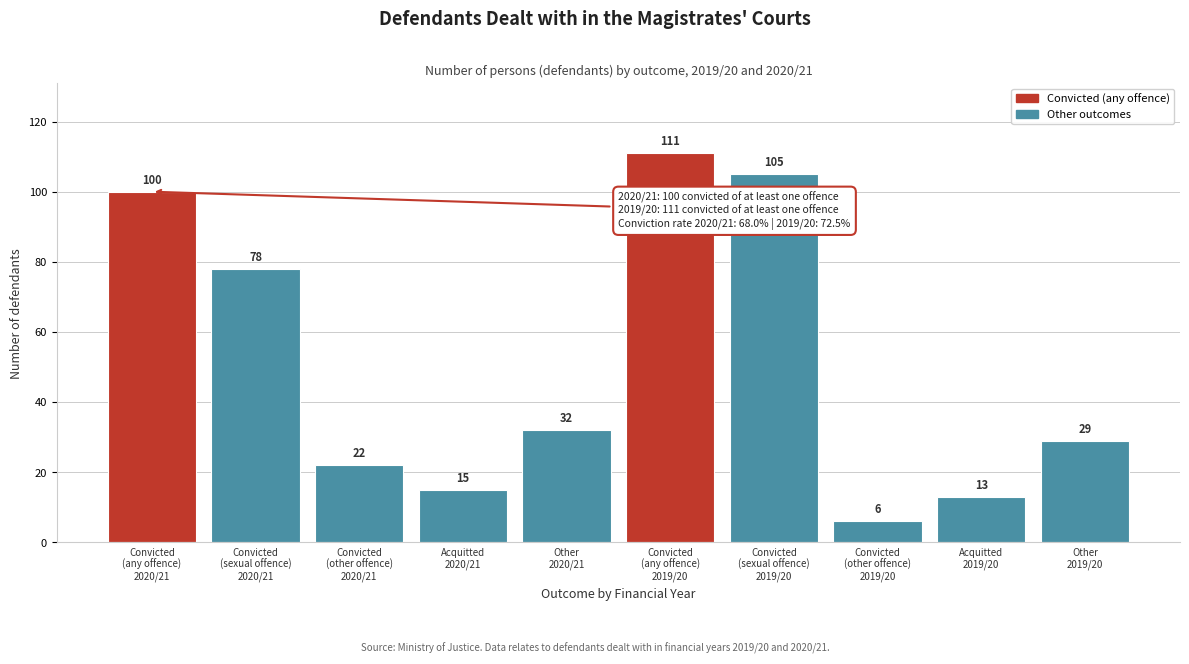

Reading left to right, extract all data points from this chart.

100	78	22	15	32	111	105	6	13	29